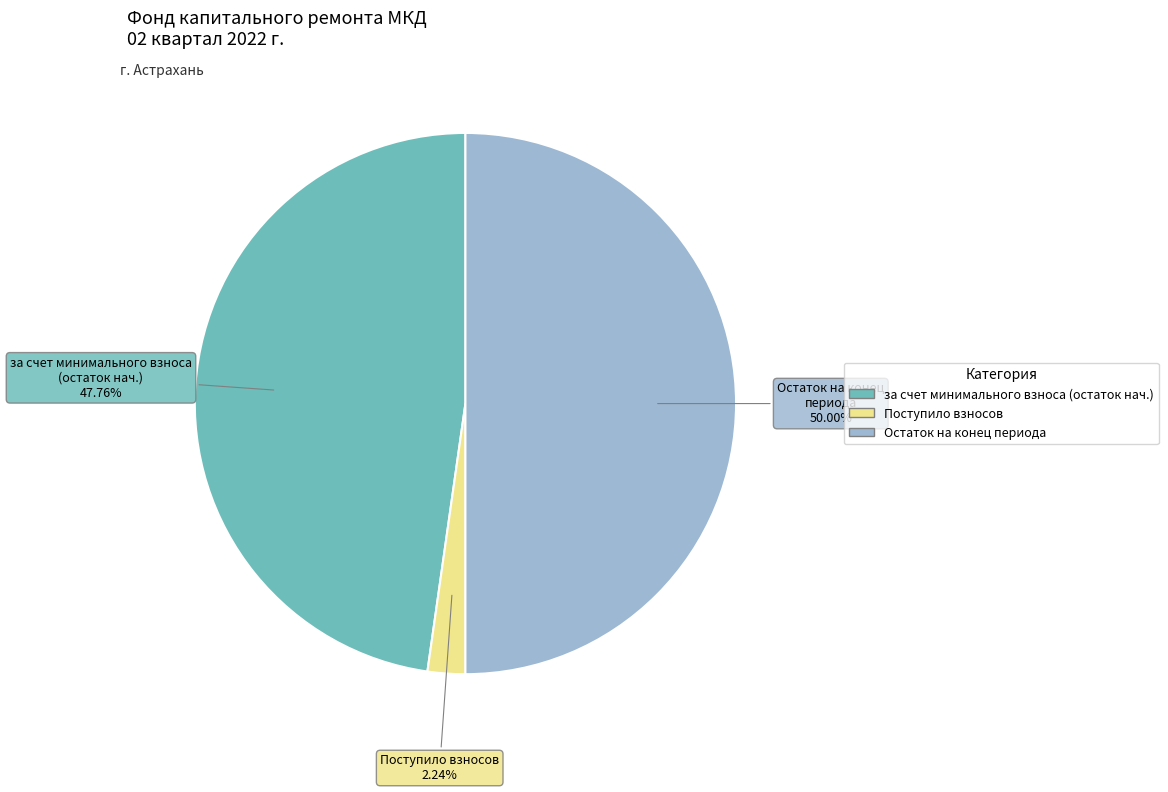

What is the smallest slice in the pie chart?

Поступило взносов